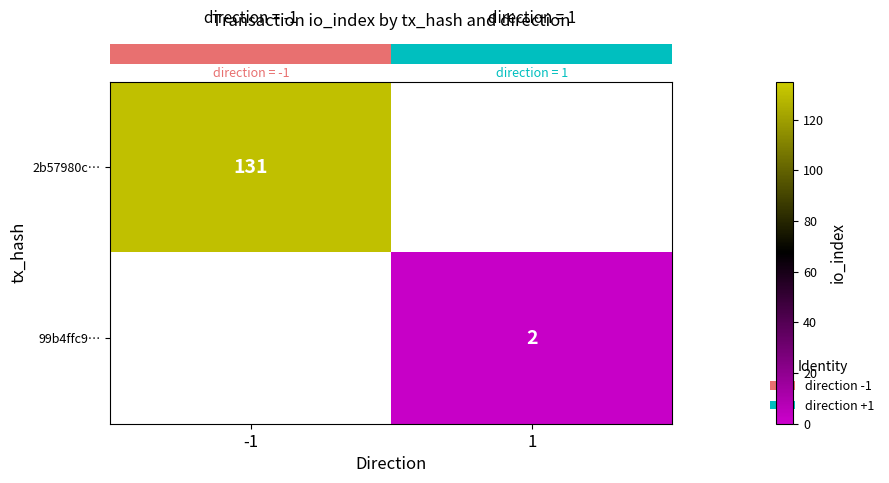

How many values in row_1 are above zero?

1